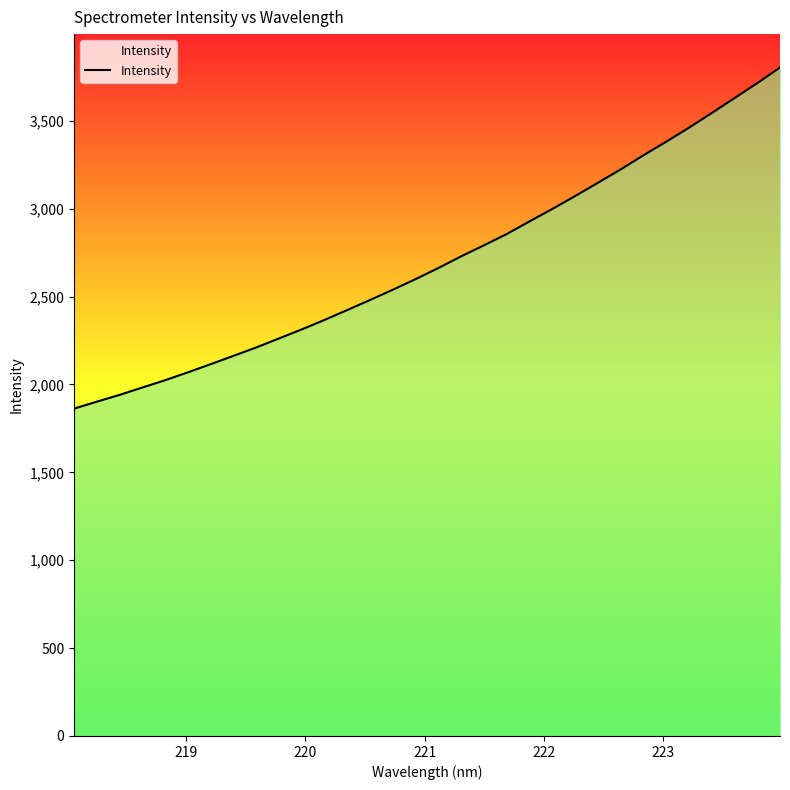

What is the difference between the maximum and minimum values?

1940.4